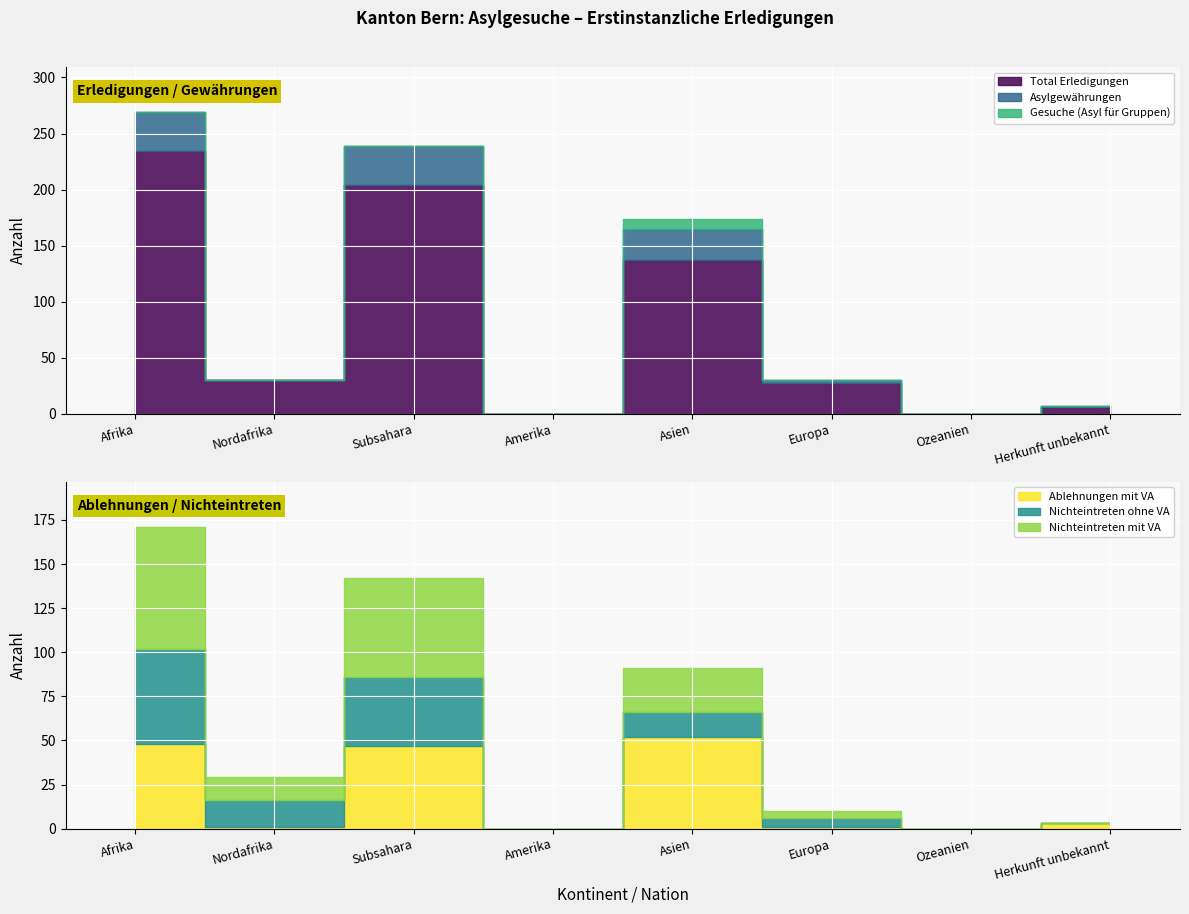

What is the difference between the maximum and minimum values in the Asylgewährungen series?

35